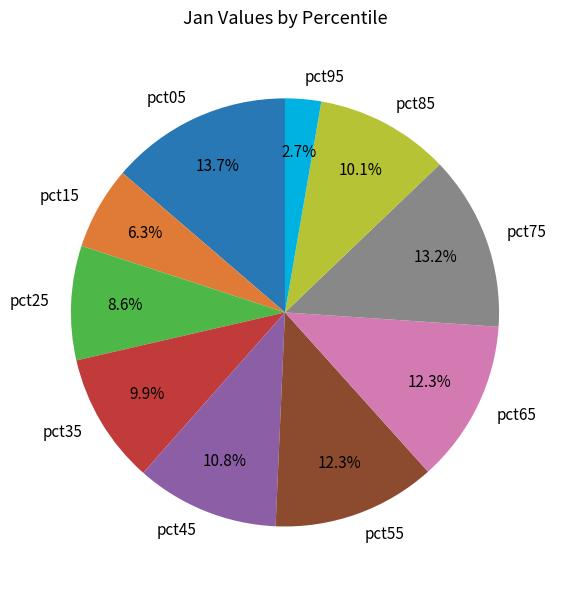

To the nearest percent, what is the average slice percentage?

10%